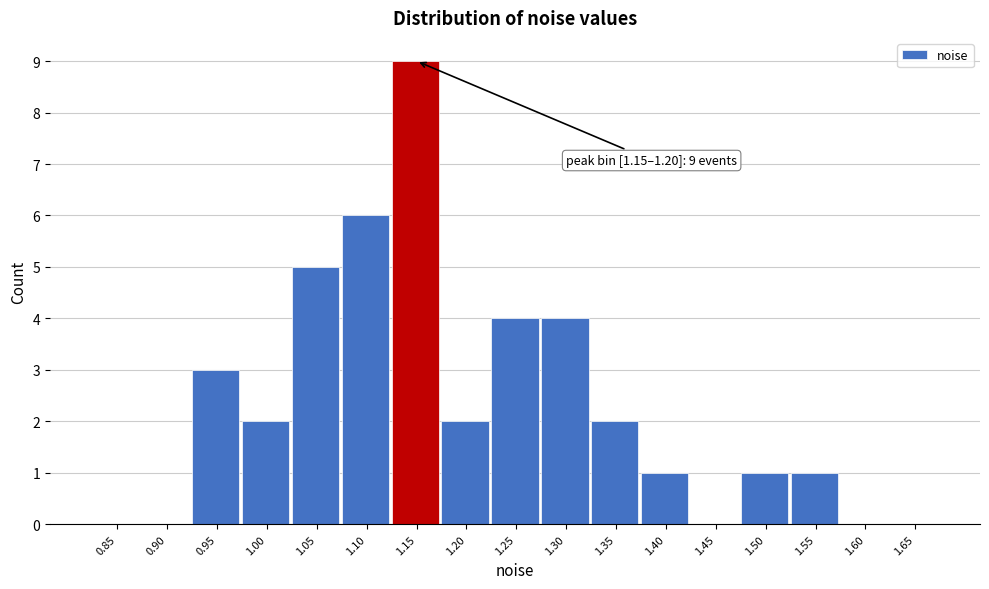

Reading left to right, extract all data points from this chart.

0.85=0	0.90=0	0.95=3	1.00=2	1.05=5	1.10=6	1.15=9	1.20=2	1.25=4	1.30=4	1.35=2	1.40=1	1.45=0	1.50=1	1.55=1	1.60=0	1.65=0